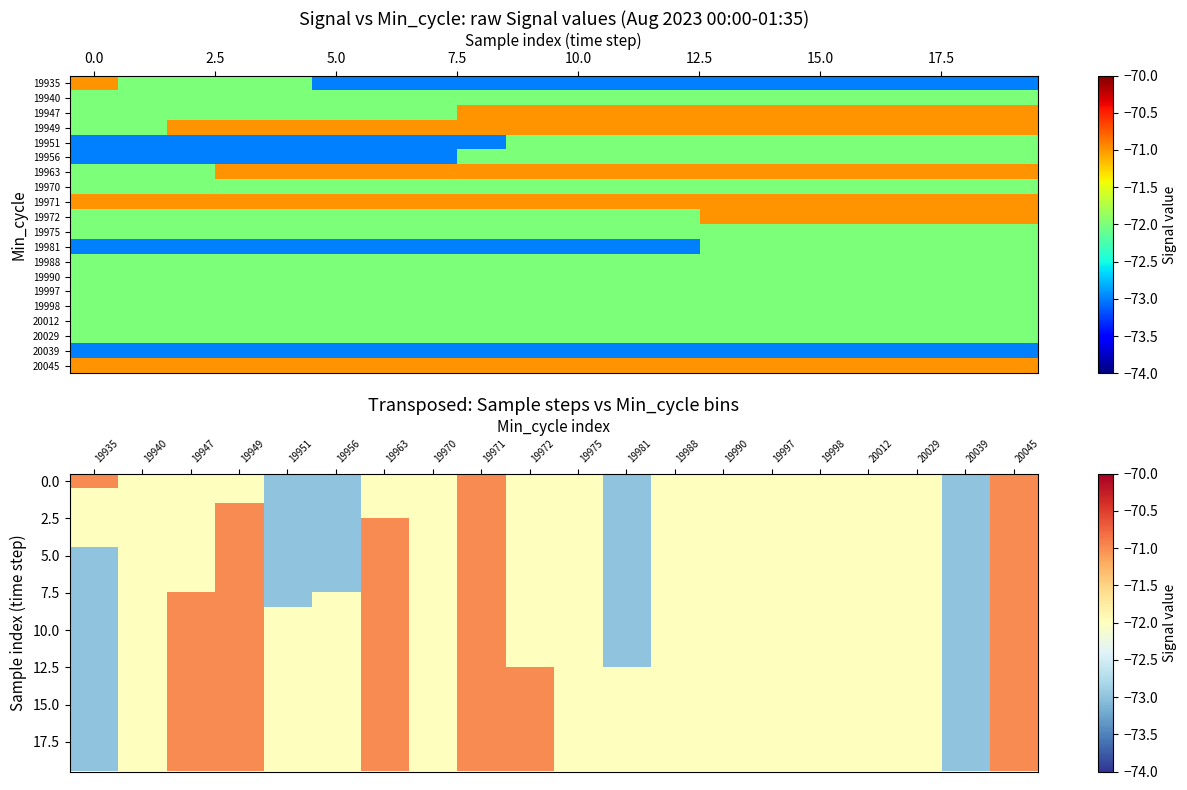

What is the smallest value displayed?

-73